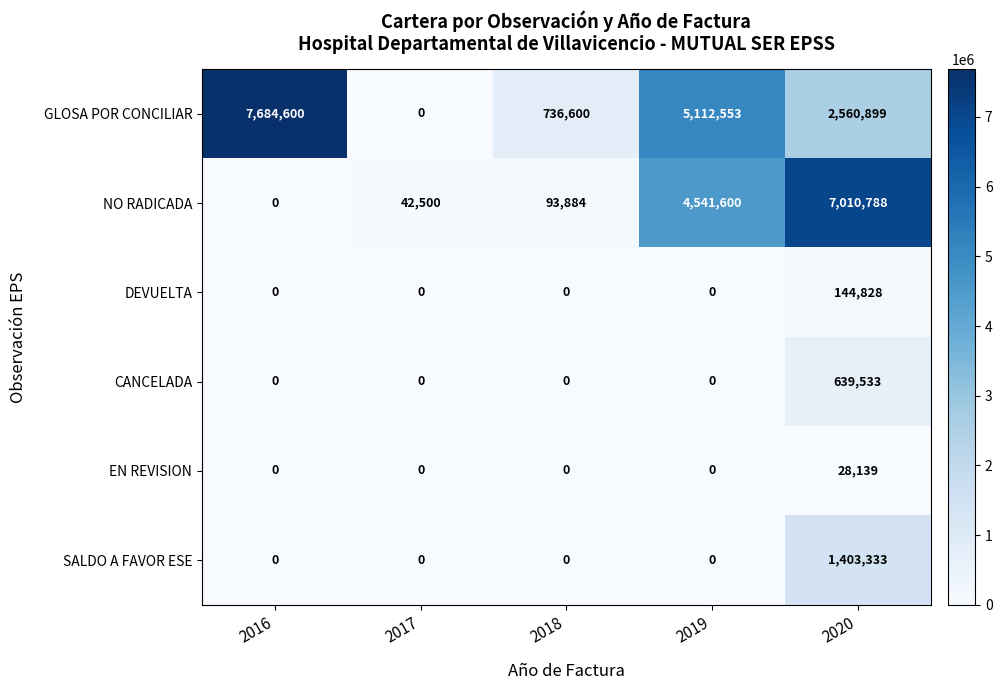

The GLOSA POR CONCILIAR series shows 7684600 at 2016. True or false?

True